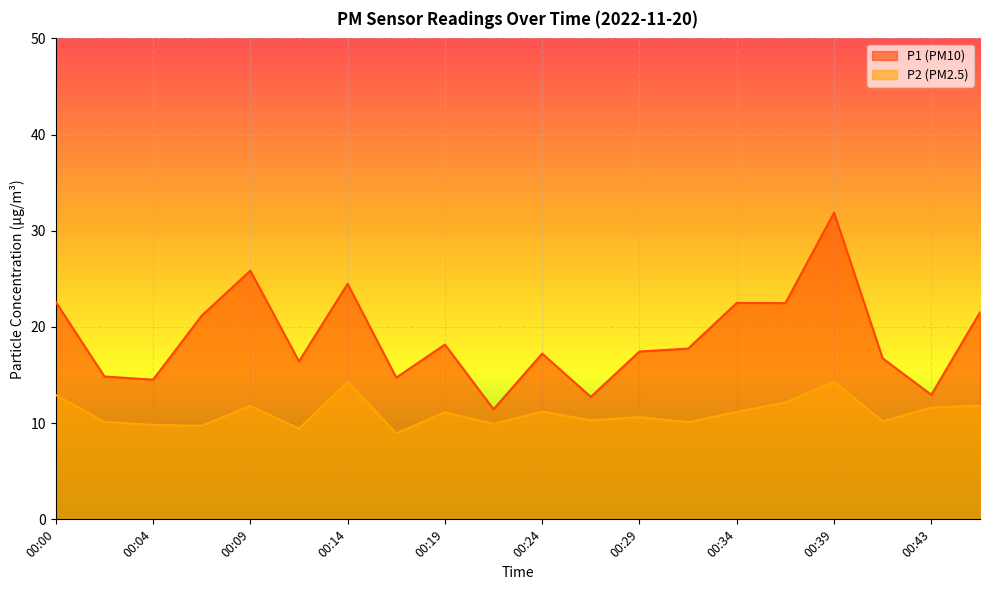

What is the spread (max minus min) of values at 00:26?

2.4